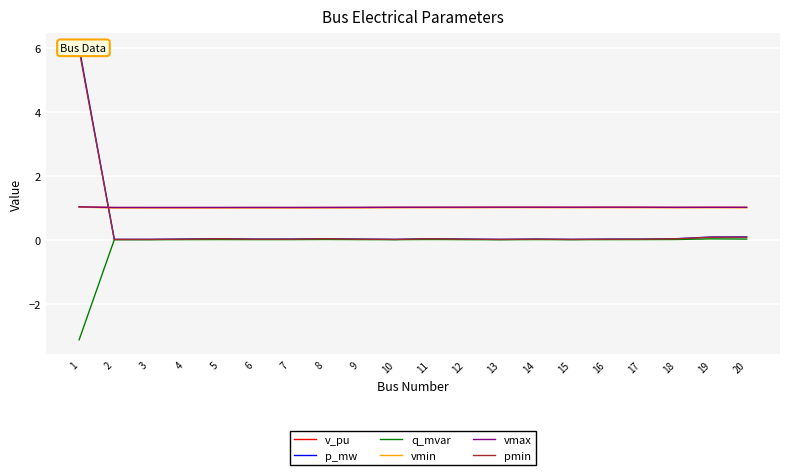

True or false: vmin and q_mvar cross at least once.

False